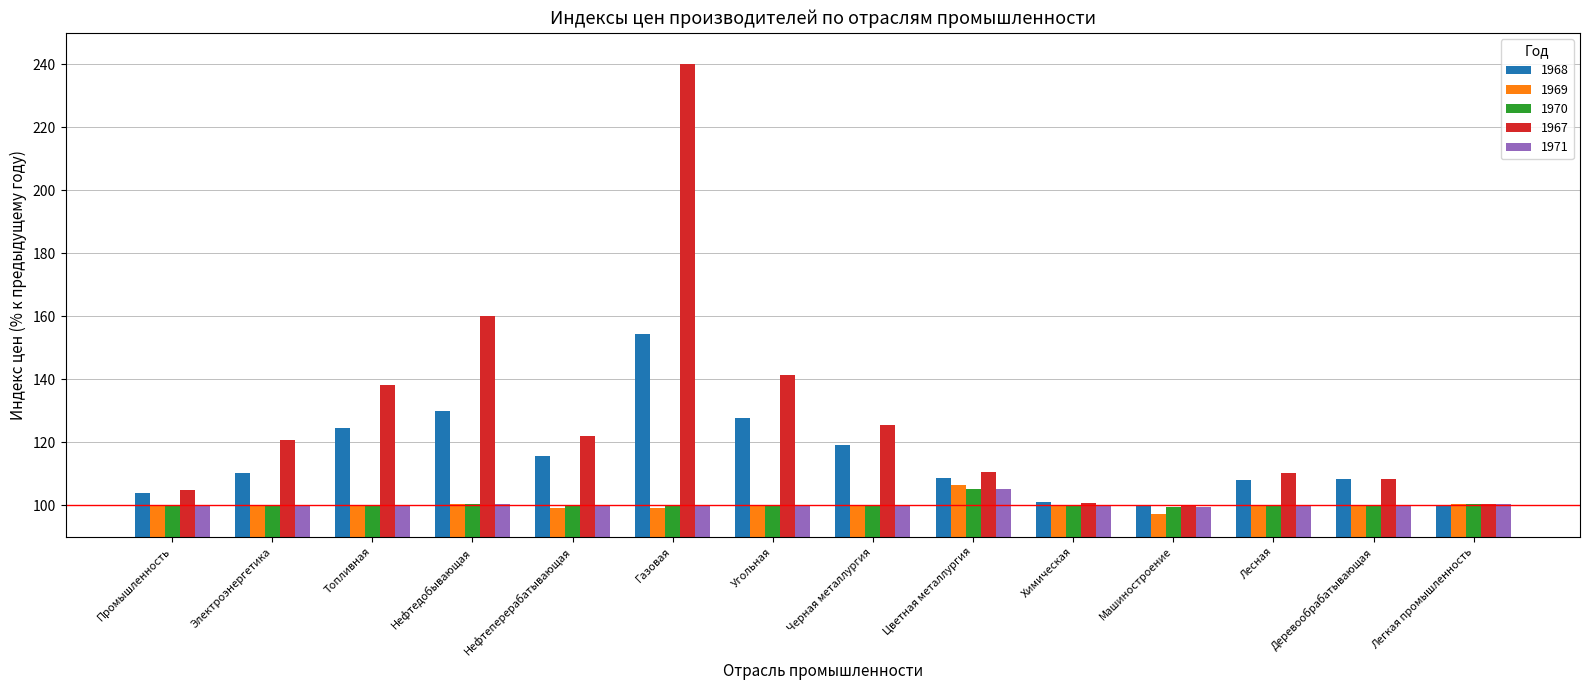

What is the approximate value of 1970 at Угольная?

100.0